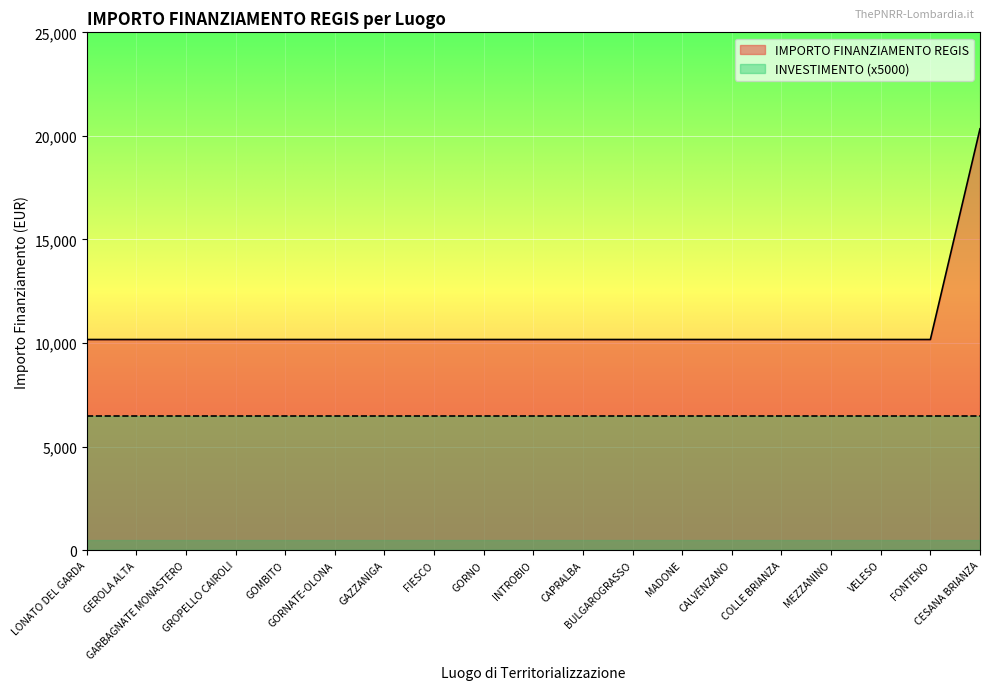

Reading left to right, extract all data points from this chart.

10172	10172	10172	10172	10172	10172	10172	10172	10172	10172	10172	10172	10172	10172	10172	10172	10172	10172	20344